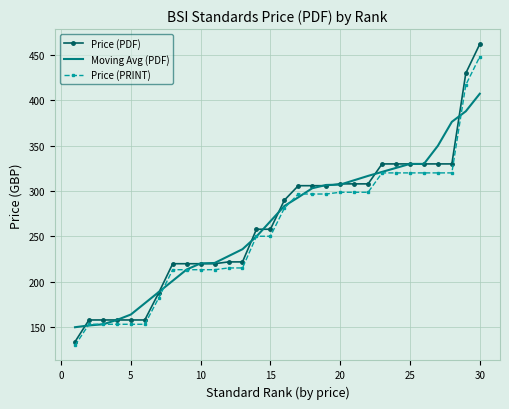

True or false: Moving Avg (PDF) and Price (PDF) cross at least once.

True